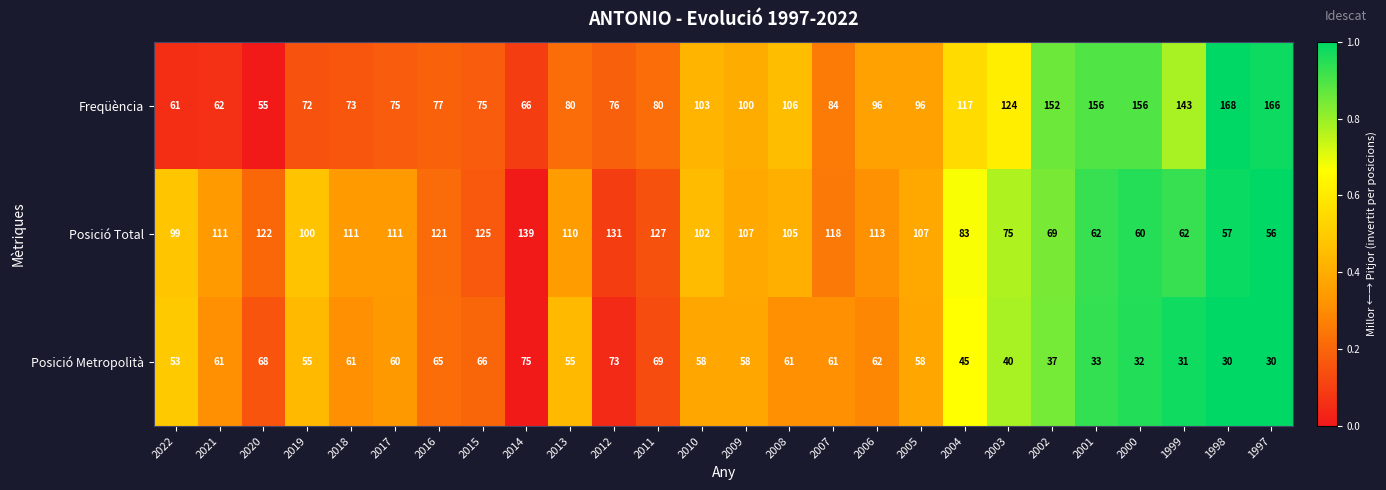

What is the difference between the highest and lowest values at 2012?

58